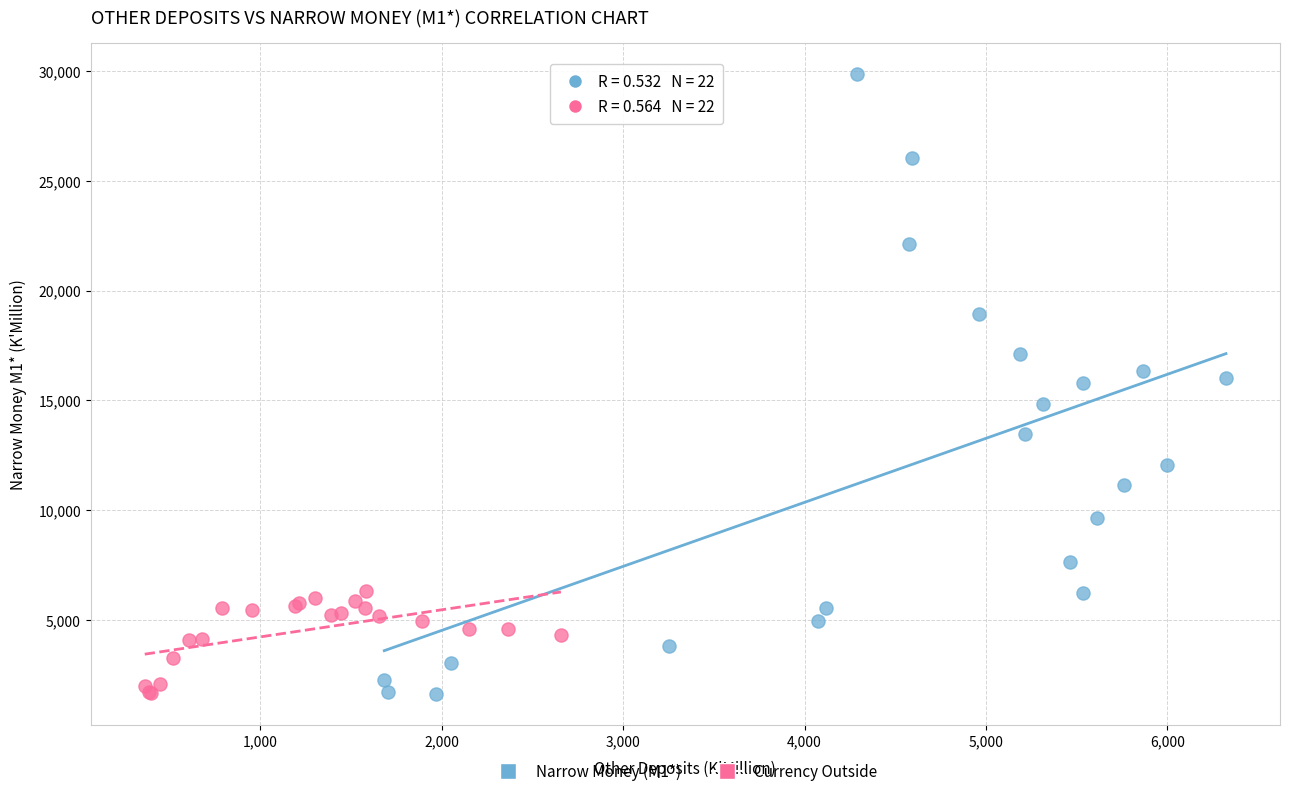

Which series has the largest Y range (max minus min)?

Narrow Money (M1*)